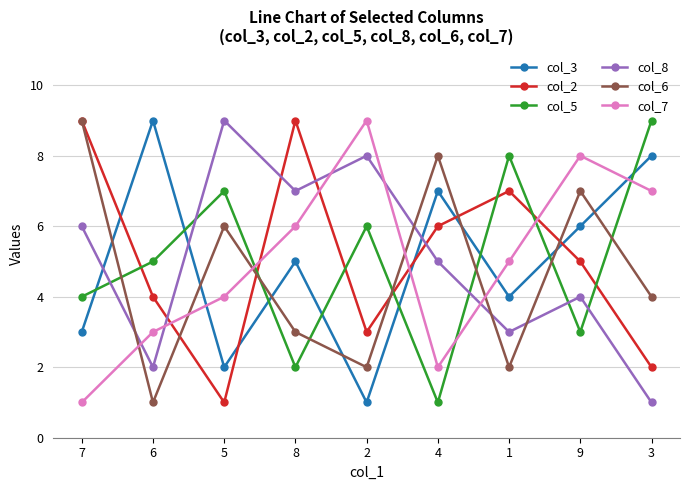

Is the value of col_6 at 5 greater than the value of col_2 at 3?

Yes